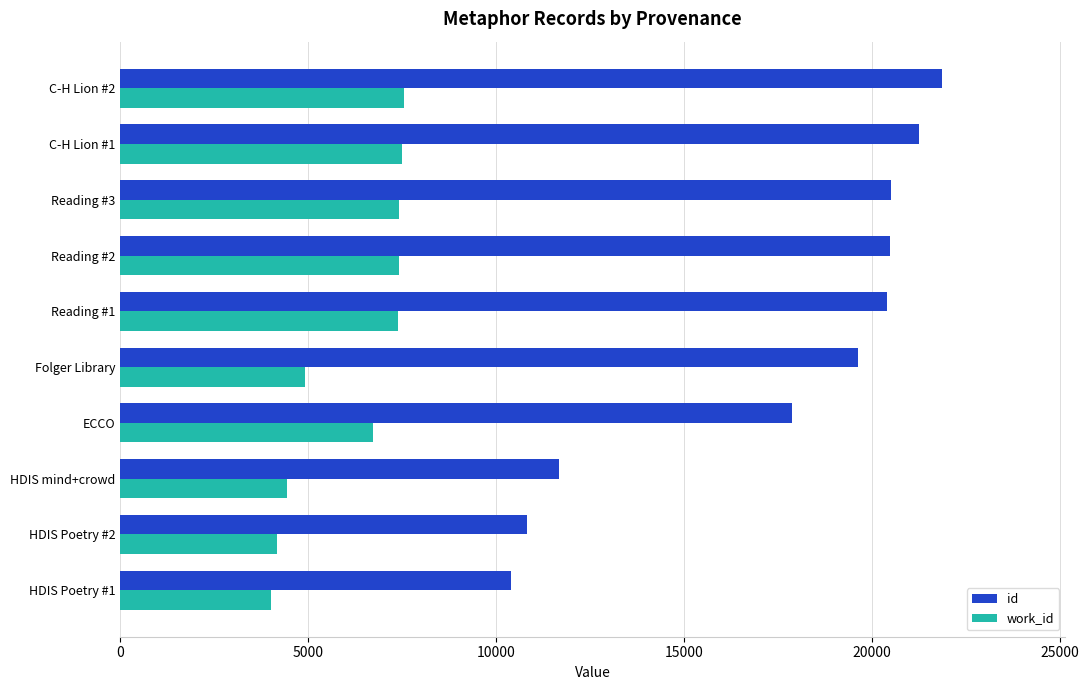

What is the approximate value of id at HDIS mind+crowd?

11684